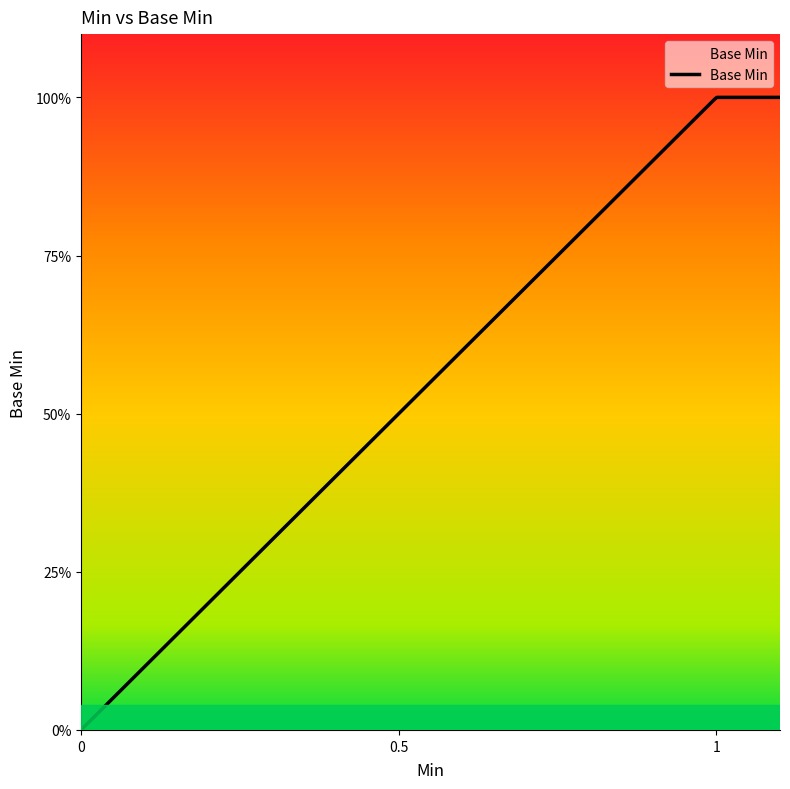

Does the chart display data point markers on the line(s)?

No